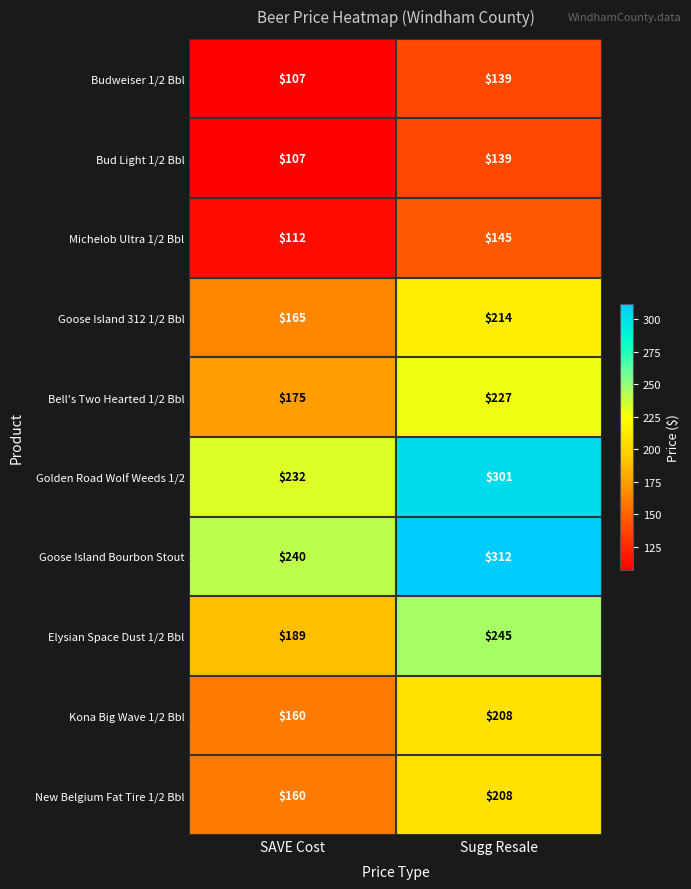

What is the average value of the Kona Big Wave 1/2 Bbl series?

184